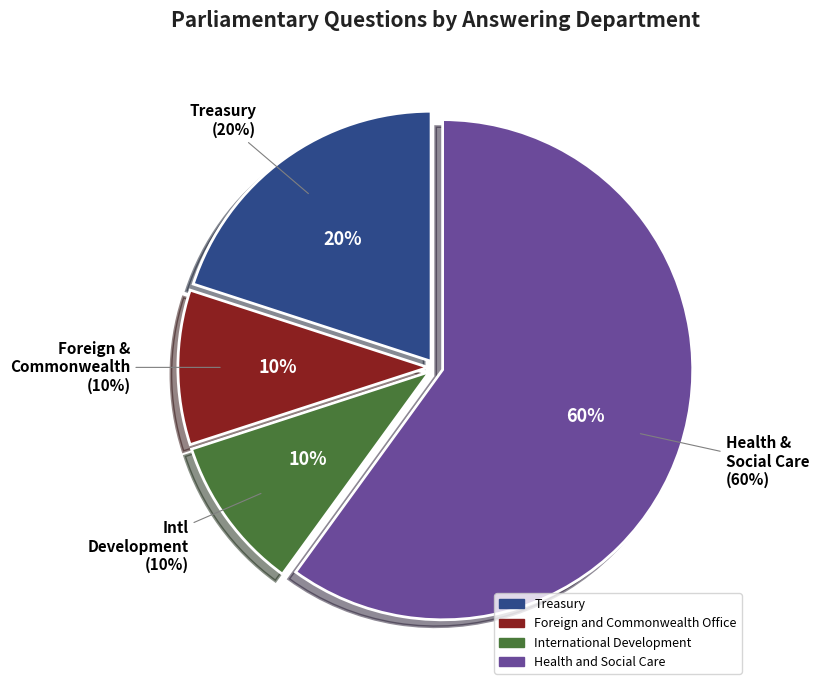

Is it true that Health and Social Care (190461) is 2% of the pie?

False